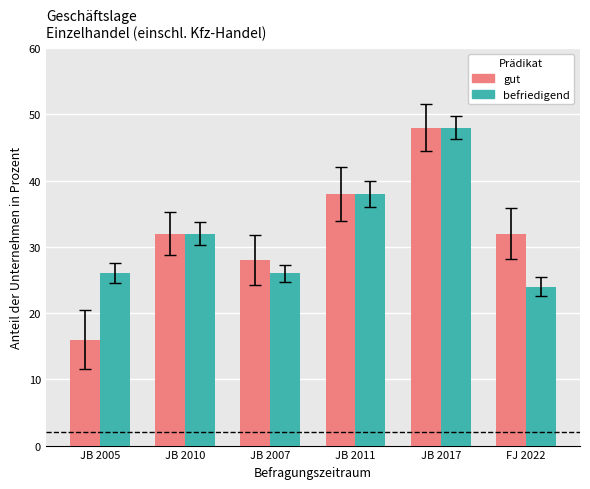

What is the smallest value displayed?

16